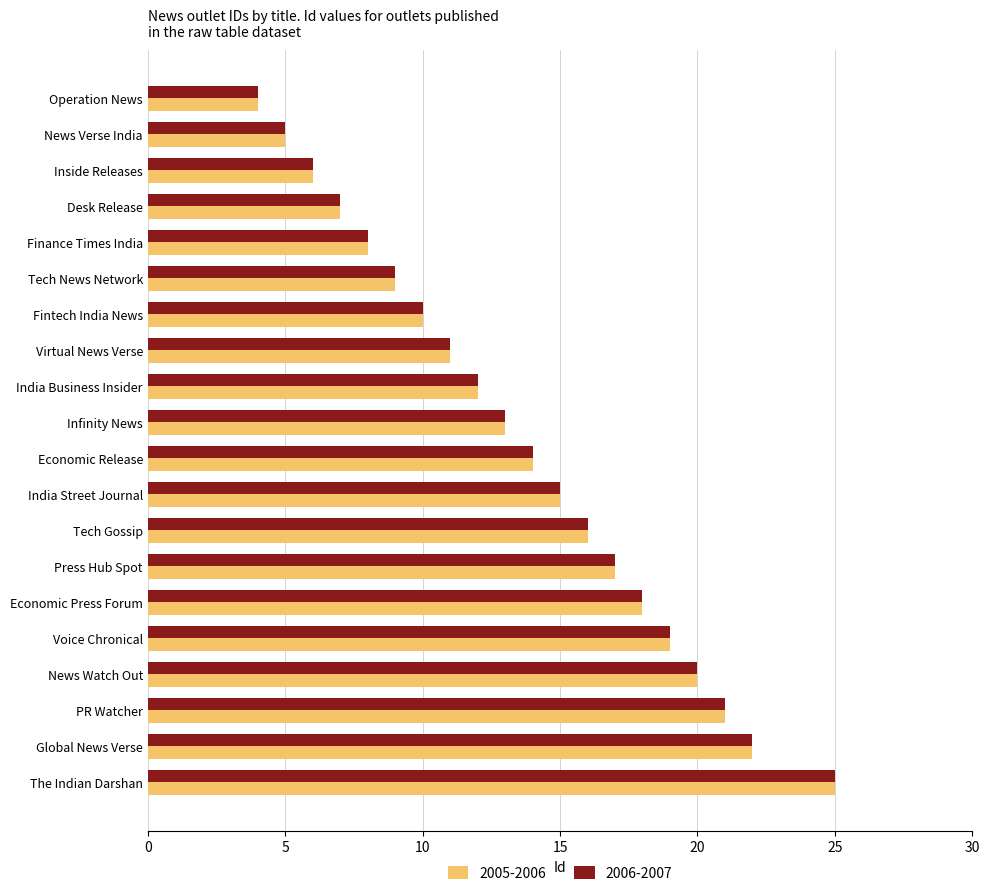

What is the sum of the 2006-2007 values at News Verse India and Infinity News?

18